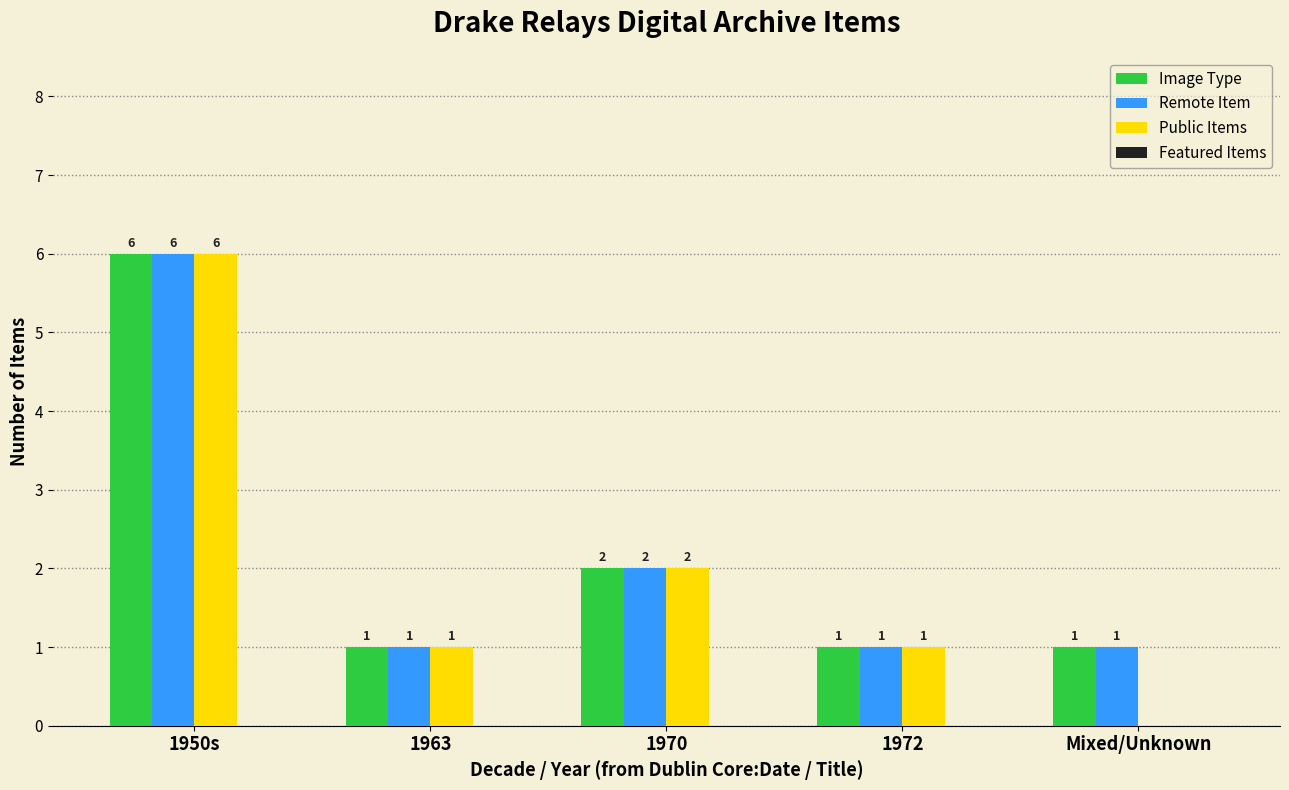

What is the average value of the Public Items series?

2